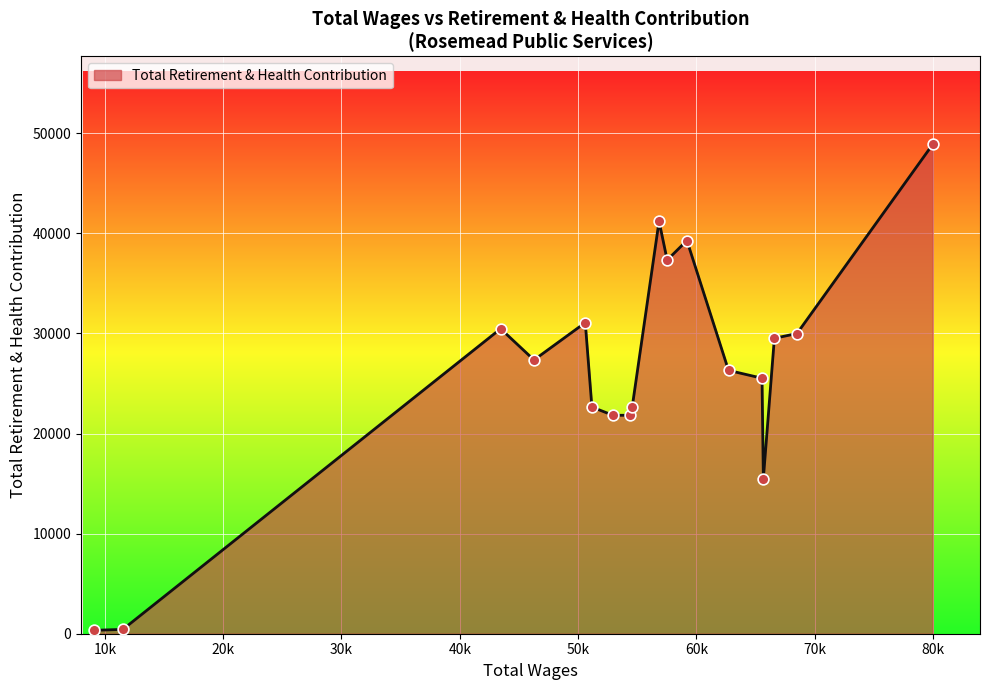

What is the greatest value displayed?

48894